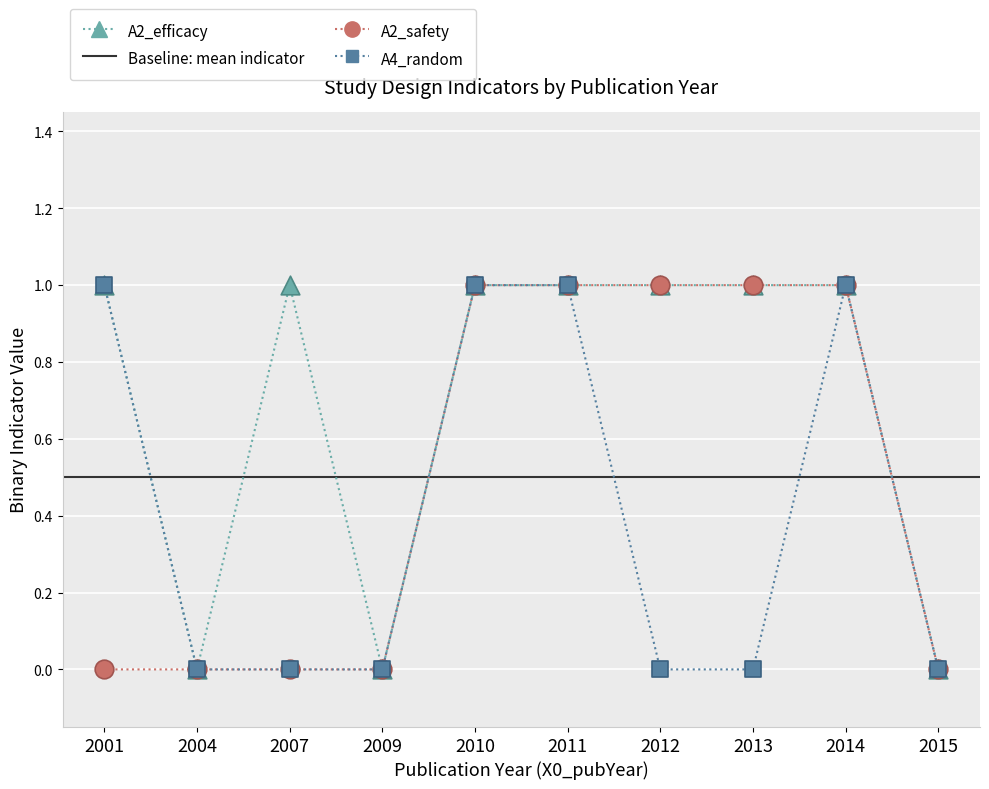

Which series reaches the minimum Y coordinate?

A2_efficacy